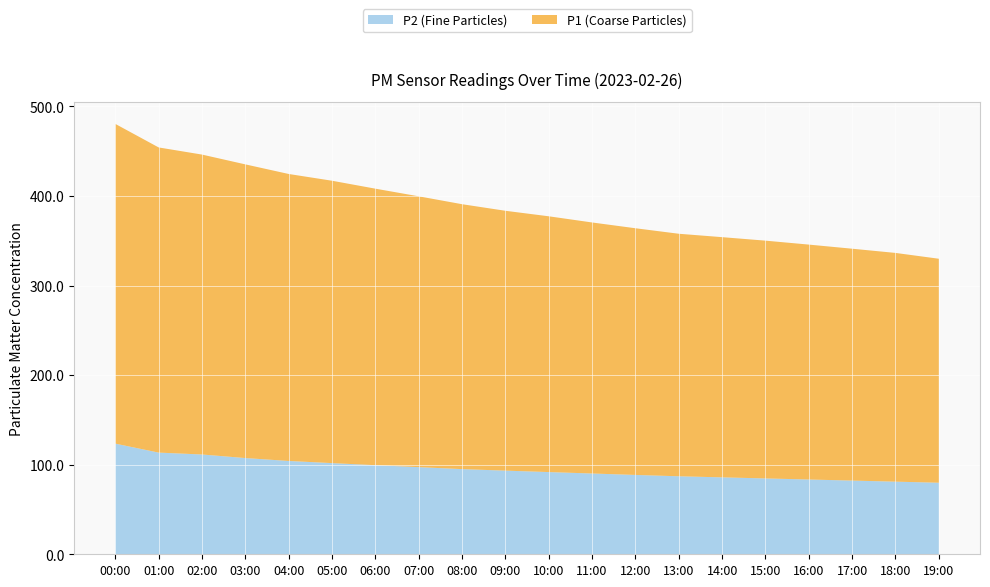

Reading left to right, list all the values displayed in this chart.

P1: 00:00=354.1	01:00=339.0	02:00=334.9	03:00=327.9	04:00=320.4	05:00=315.3	06:00=308.8	07:00=302.4	08:00=295.8	09:00=290.1	10:00=285.6	11:00=280.3	12:00=275.4	13:00=270.8	14:00=268.2	15:00=265.5	16:00=262.3	17:00=258.9	18:00=255.4	19:00=250.1
P2: 00:00=122.8	01:00=115.3	02:00=111.4	03:00=107.5	04:00=104.2	05:00=101.8	06:00=99.5	07:00=97.3	08:00=95.1	09:00=93.4	10:00=91.8	11:00=90.2	12:00=88.6	13:00=87.1	14:00=85.9	15:00=84.7	16:00=83.5	17:00=82.3	18:00=81.1	19:00=79.9